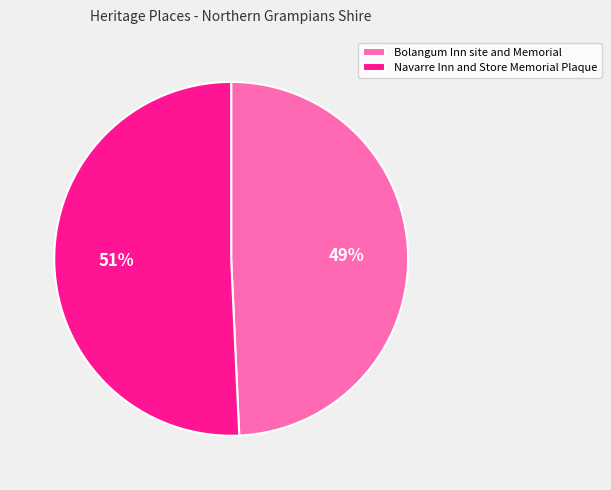

Rank the categories by value from lowest to highest.

Bolangum Inn site and Memorial, Navarre Inn and Store Memorial Plaque